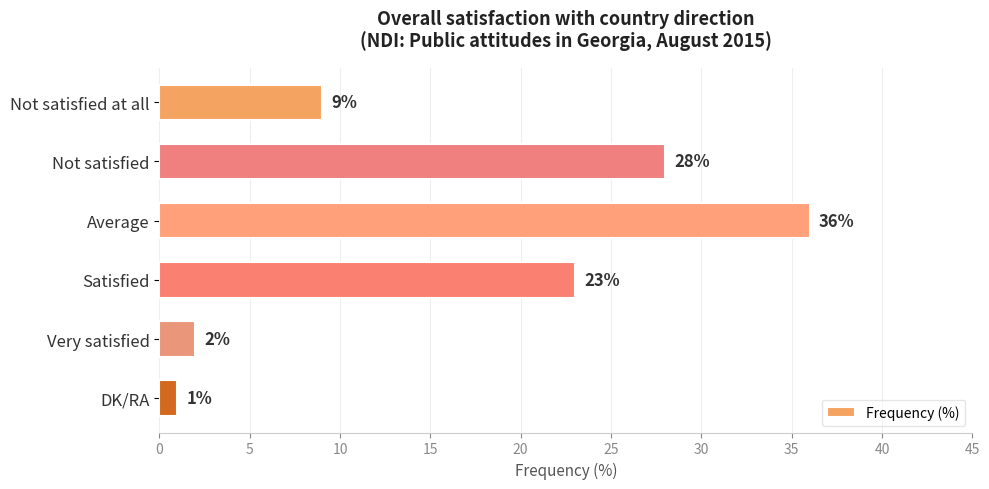

Which has a higher value, Average or Very satisfied?

Average